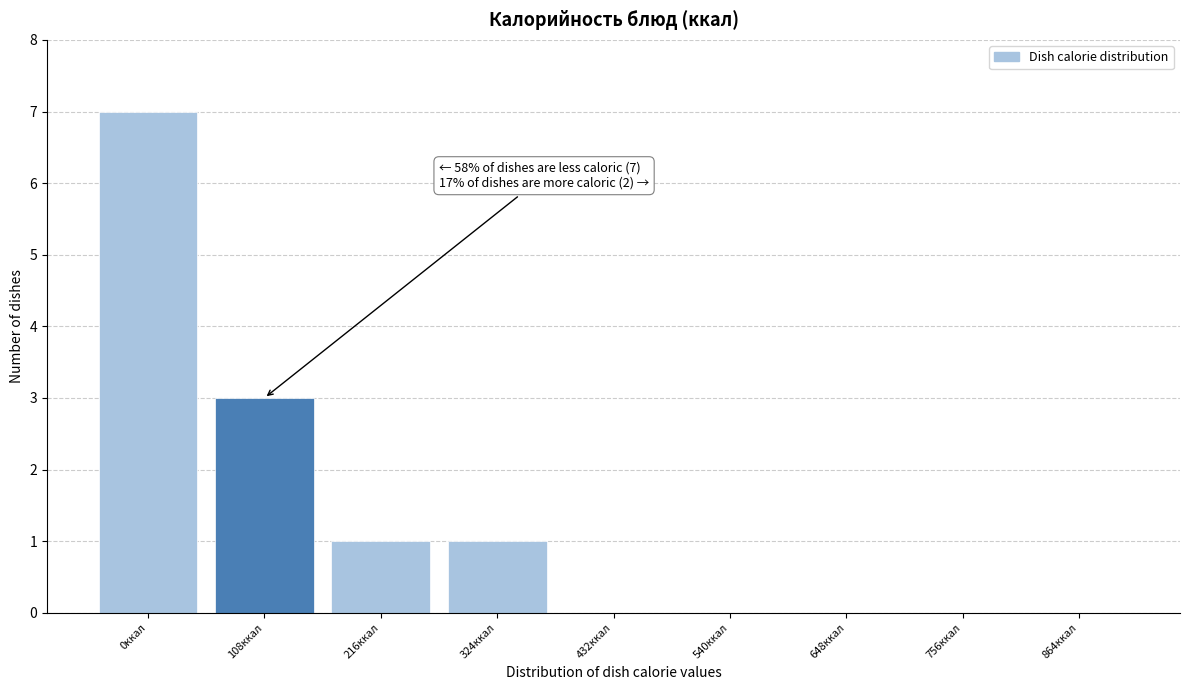

Reading left to right, extract all data points from this chart.

0ккал=7	108ккал=3	216ккал=1	324ккал=1	432ккал=0	540ккал=0	648ккал=0	756ккал=0	864ккал=0